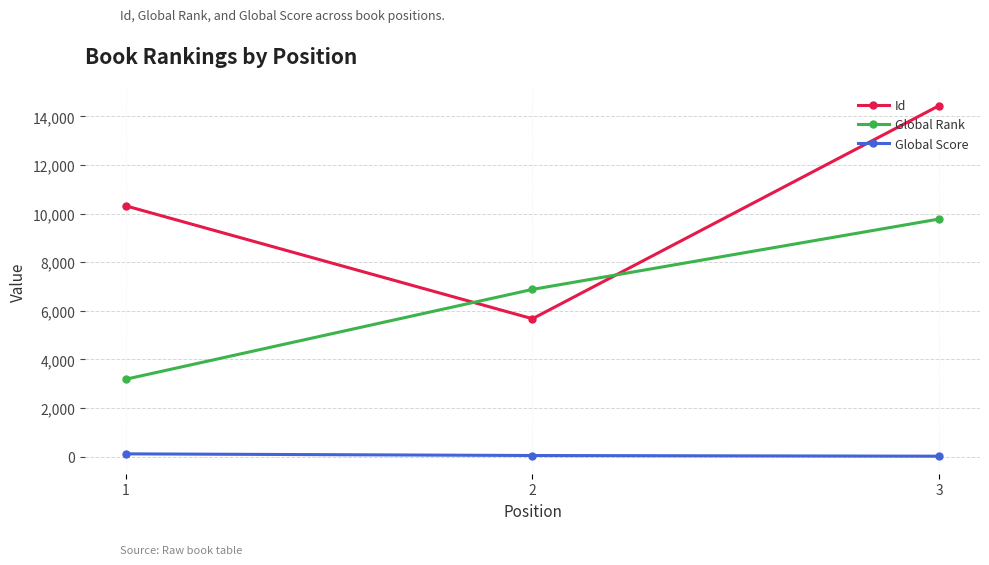

True or false: Global Rank has a value of 17562 at 3.

False